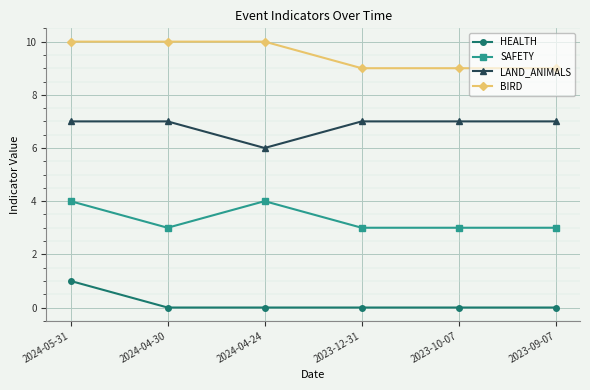

Which series changed the most between 2024-04-30 and 2023-12-31?

BIRD